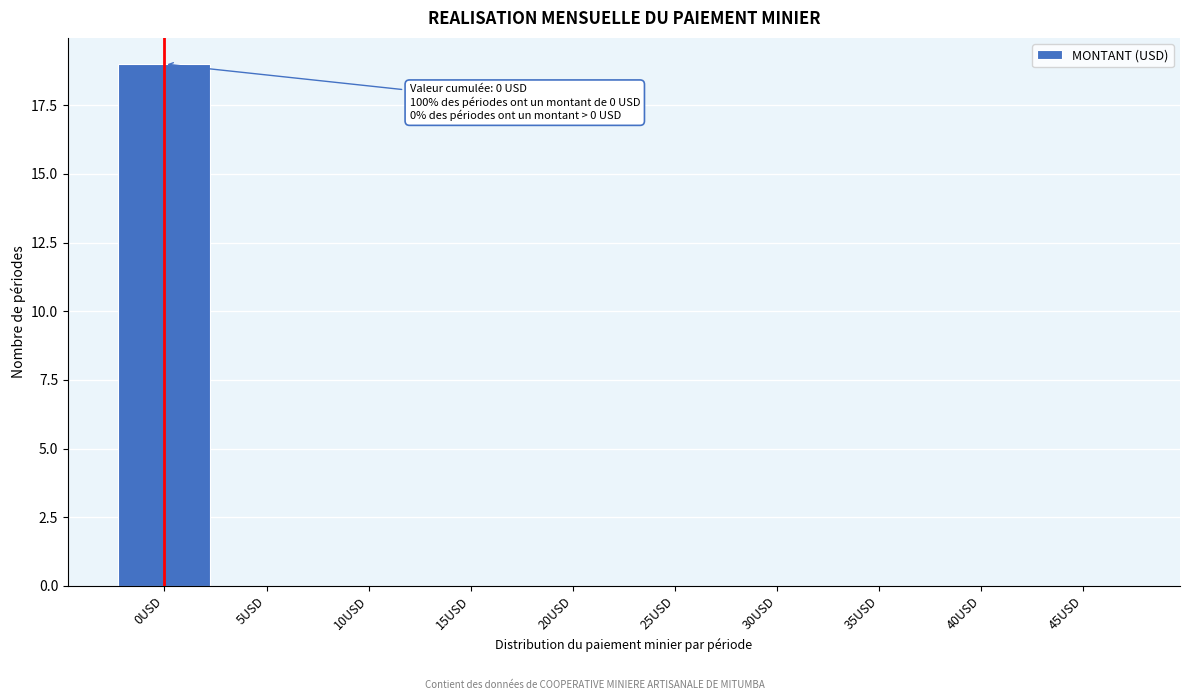

Reading left to right, transcribe all the data shown in this chart.

0USD=19	5USD=0	10USD=0	15USD=0	20USD=0	25USD=0	30USD=0	35USD=0	40USD=0	45USD=0